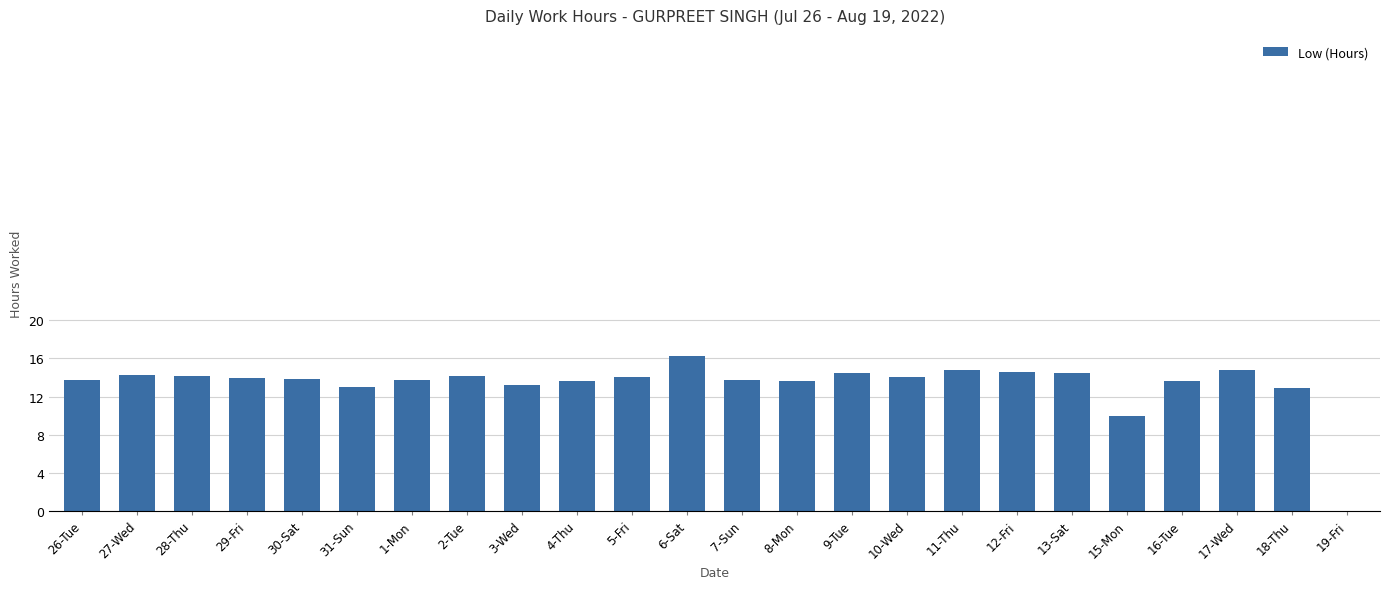

What is the change in value from 31-Sun to 10-Wed?

+1.0